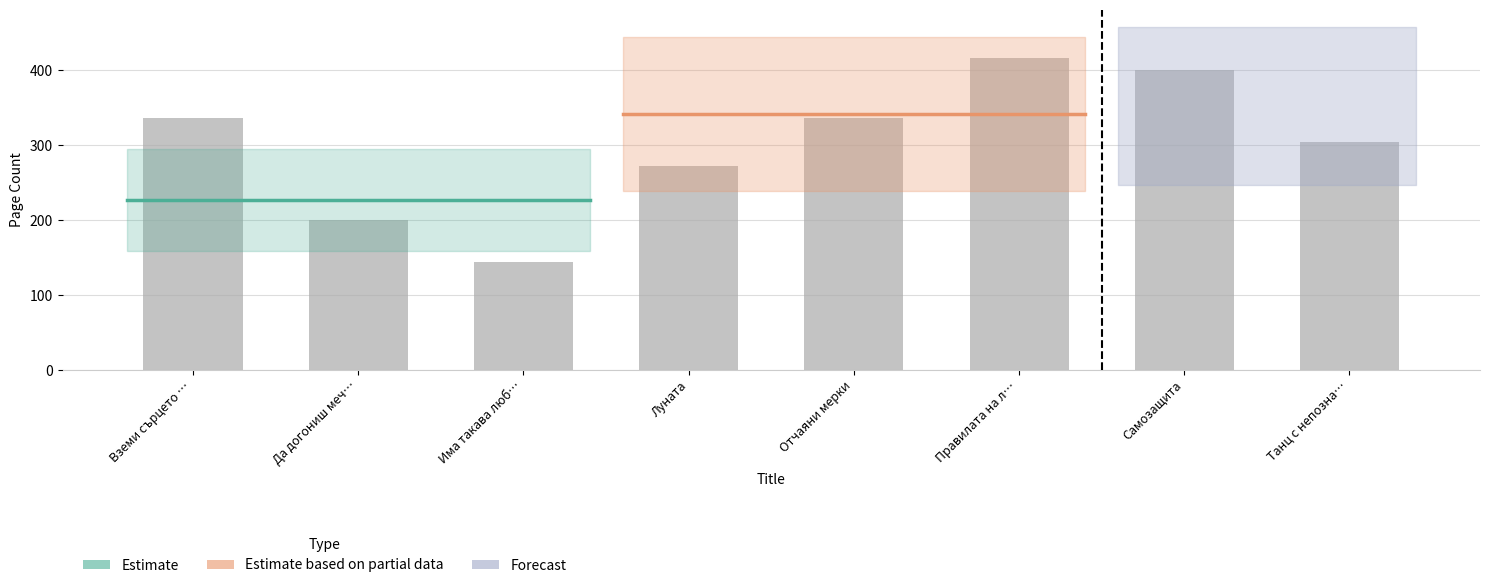

True or false: the data shows 272 at Луната.

True